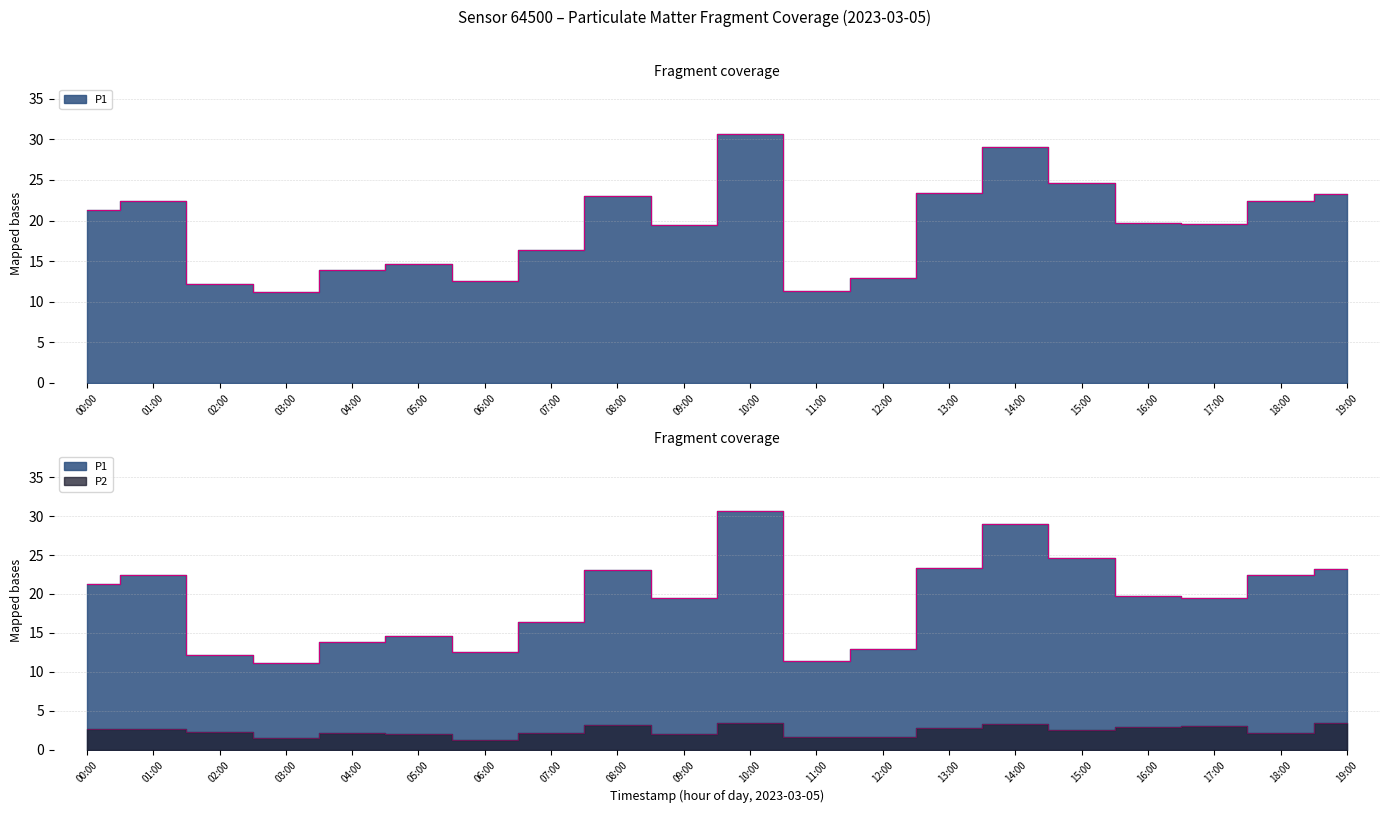

How many lines are shown in the chart?

2